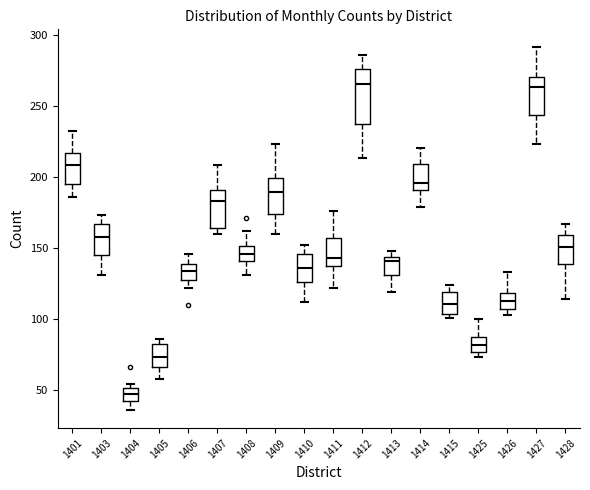

Where is the lower edge of the box at x = 1415 on the y-axis? The values are not printed on the chart, so give them approximately, as read against the axis.

105